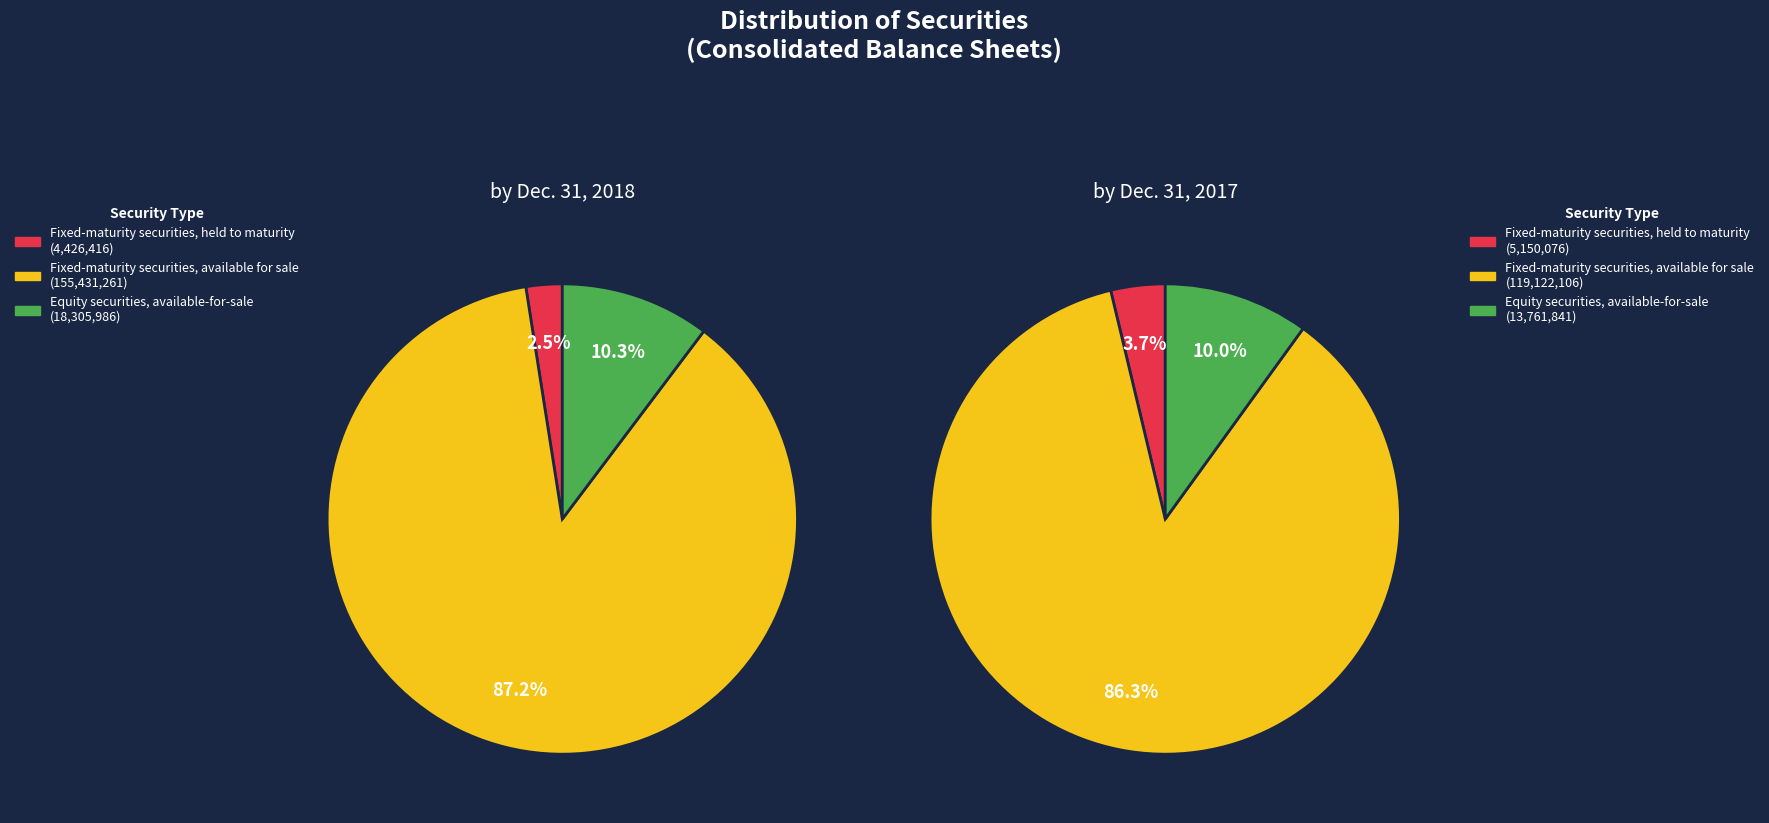

Rank the series at Equity securities,
available-for-sale from highest to lowest value.

values_2018, values_2017